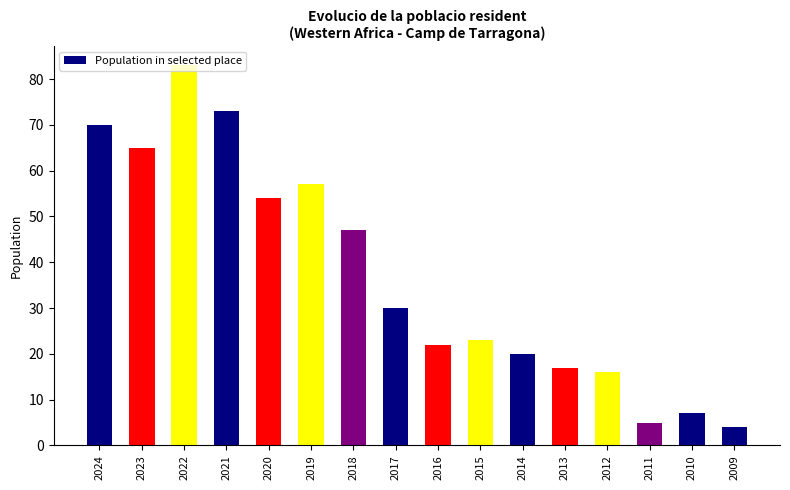

Rank the categories by value from lowest to highest.

2009, 2011, 2010, 2012, 2013, 2014, 2016, 2015, 2017, 2018, 2020, 2019, 2023, 2024, 2021, 2022